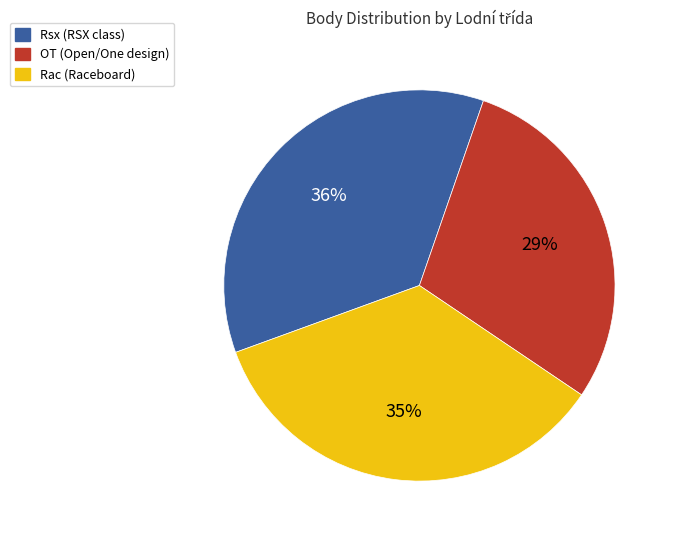

How many slices are in this pie chart?

3